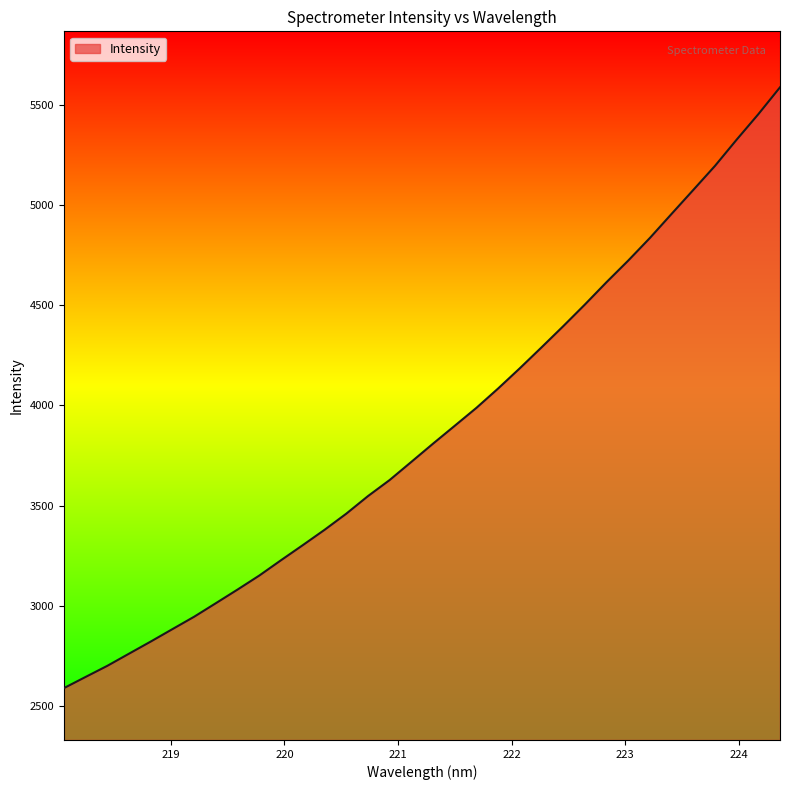

What is the greatest value displayed?

5588.2